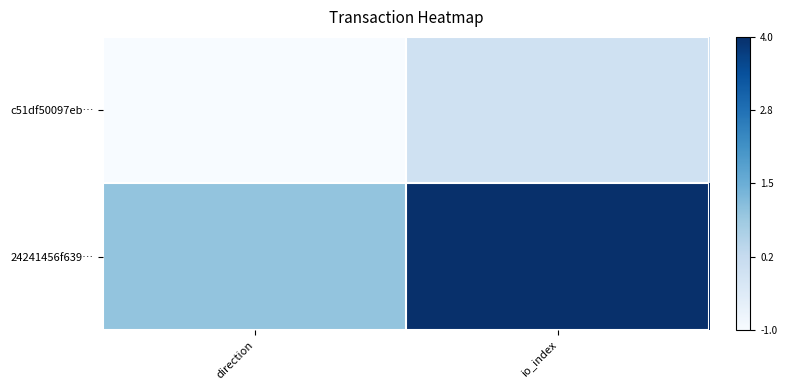

At which category is the sum across all series the highest?

io_index